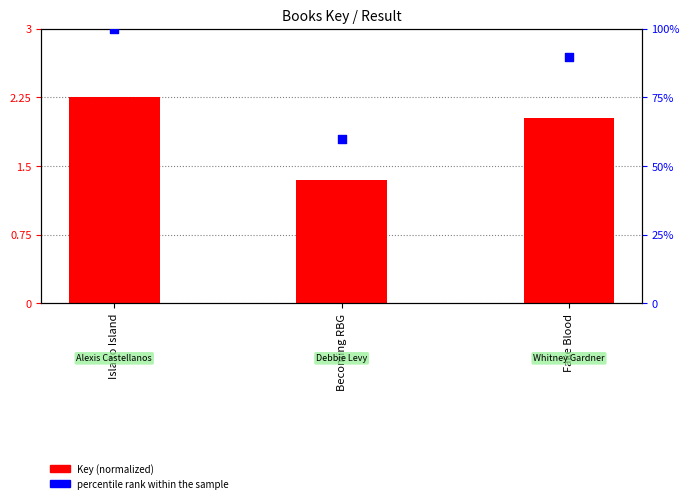

Which series has the widest spread of Y values?

percentile rank within sample